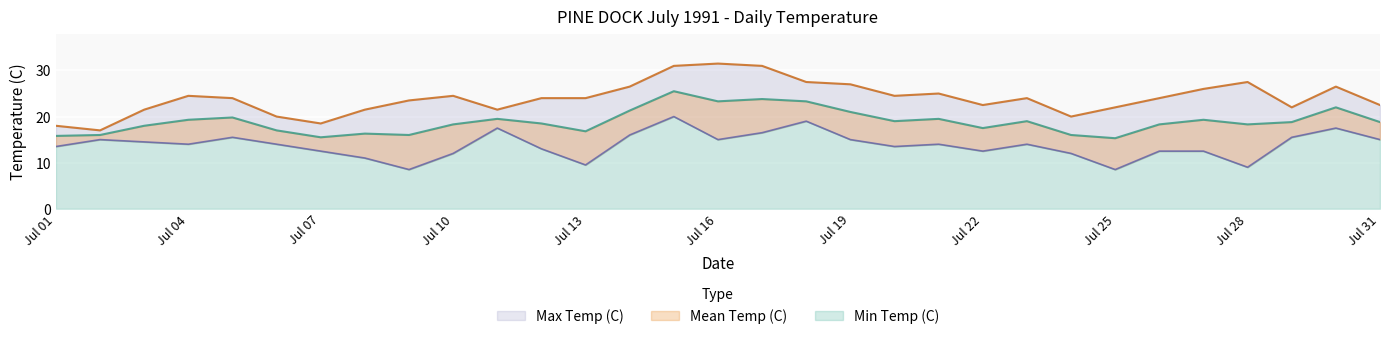

How many interior local peaks does the Mean Temp (C) series have?

9